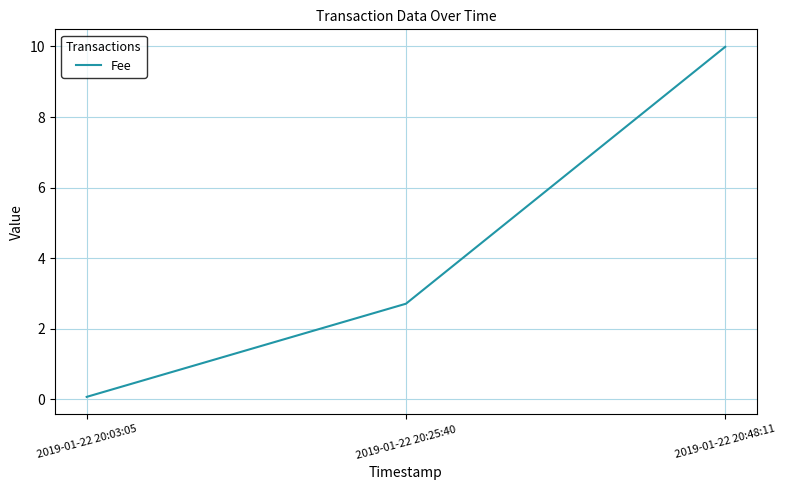

What position from the left is 2019-01-22 20:48:11?

3